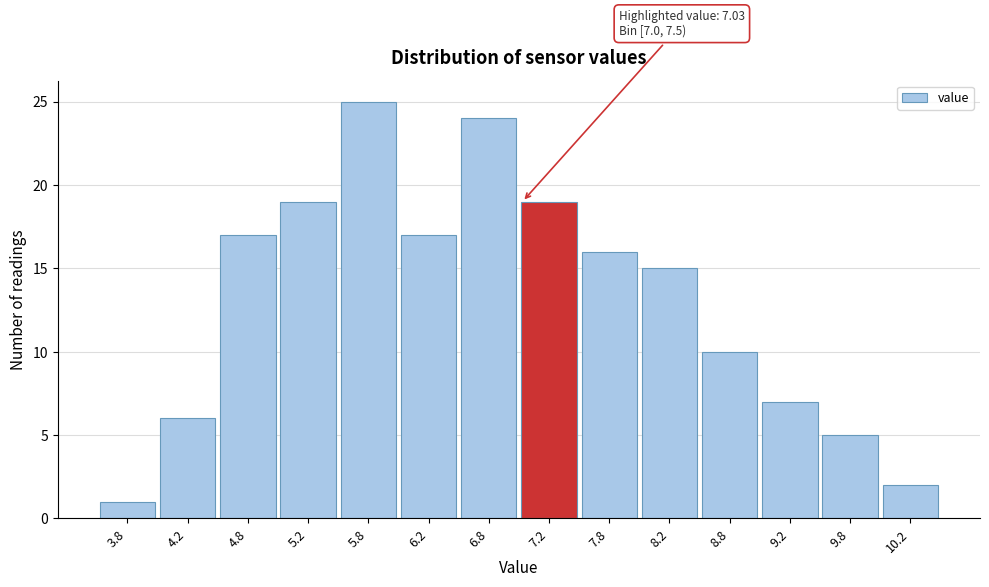

Over which range of the x-axis is the bar tallest?

5.5 to 6.0